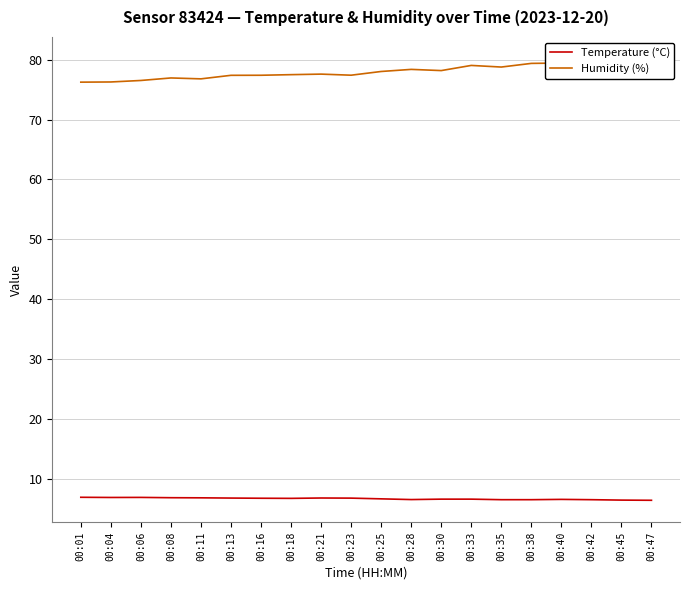

Rank the series by their average value, from highest to lowest.

Humidity (%), Temperature (°C)